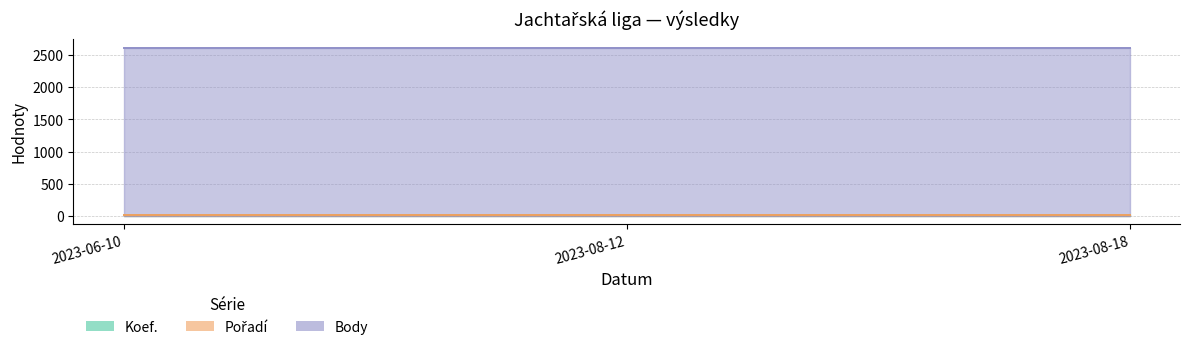

At 2023-06-10, list the series in order from largest to smallest.

Body, Pořadí, Koef.